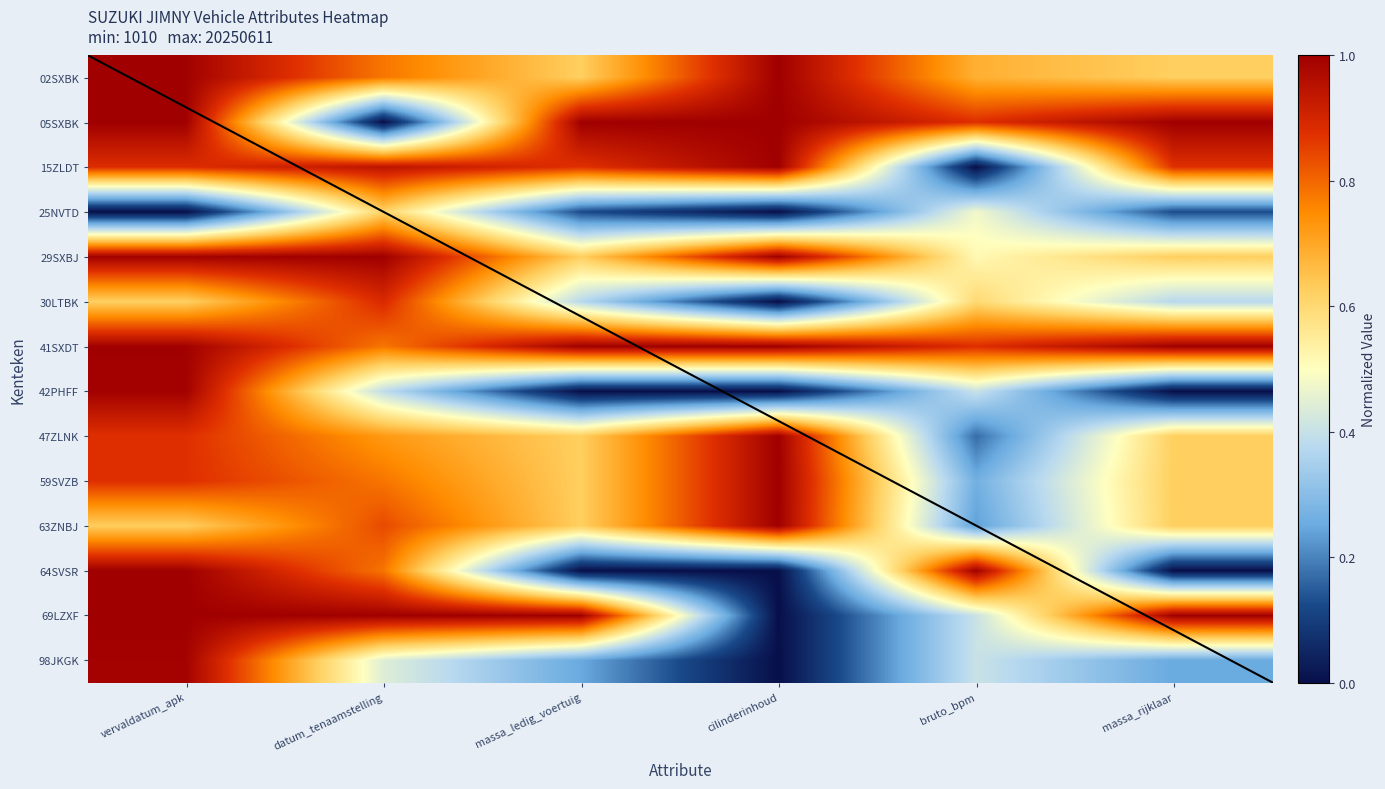

At which category is the sum across all series the highest?

vervaldatum_apk